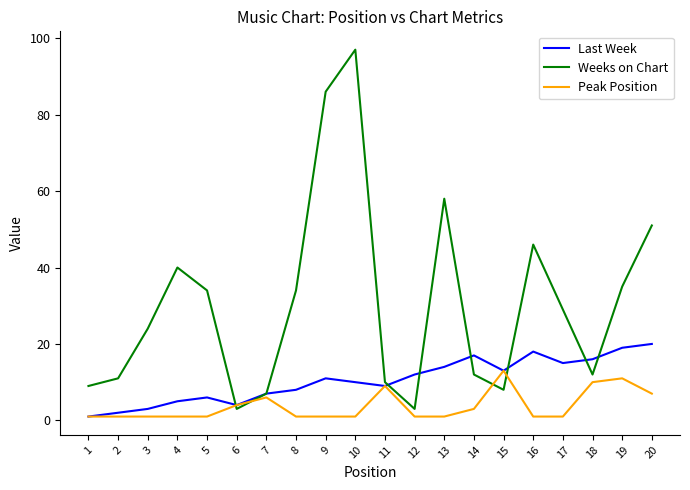

Does the chart display data point markers on the line(s)?

No